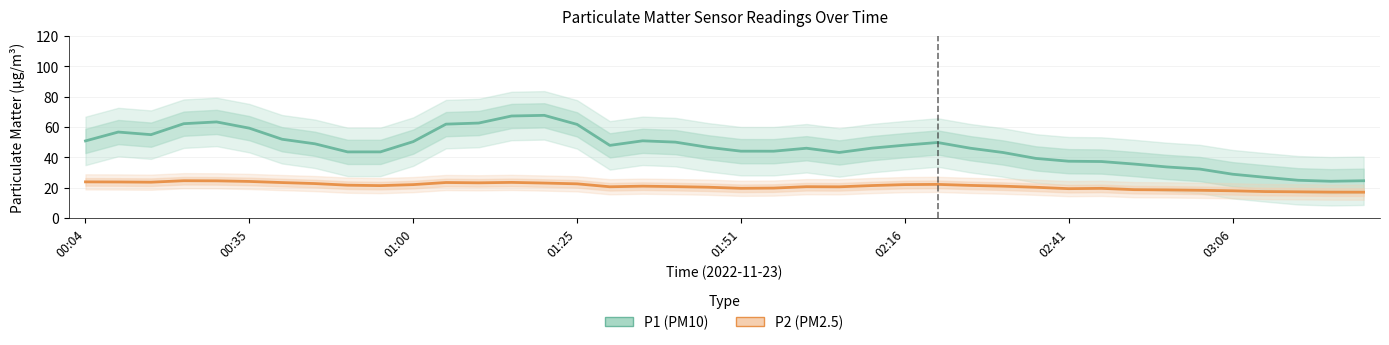

Rank the series by their maximum value, from lowest to highest.

P2 (PM2.5), P1 (PM10)